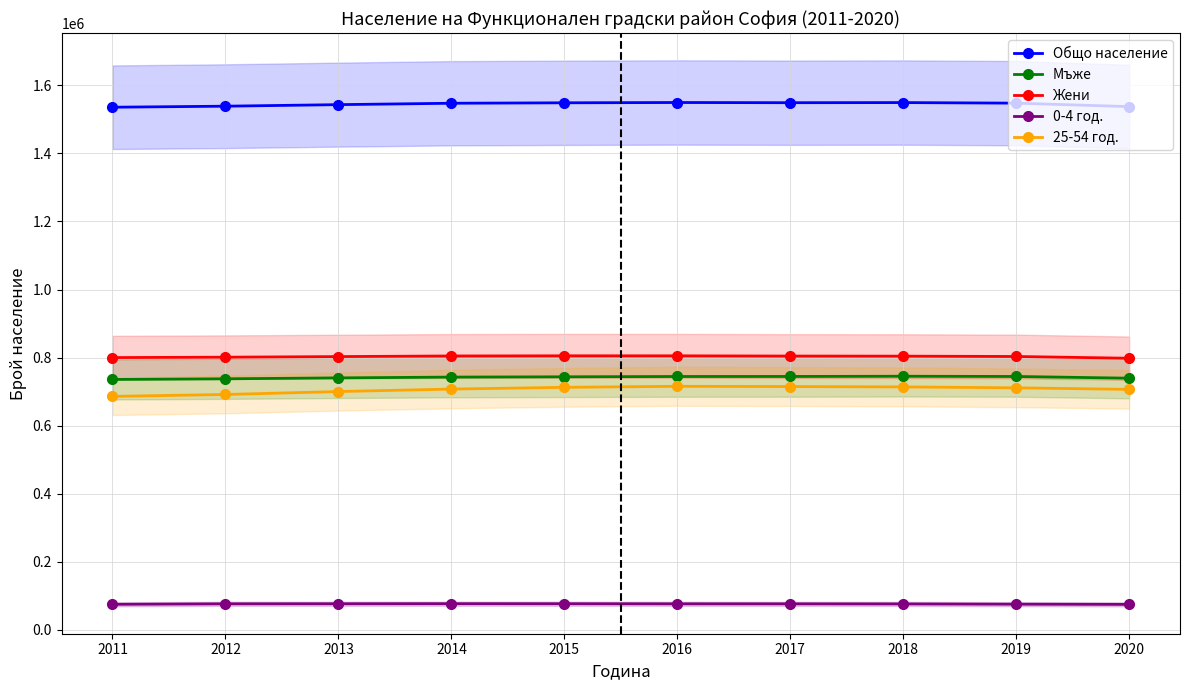

Between 2011 and 2012, which series saw the biggest shift?

25-54 год.